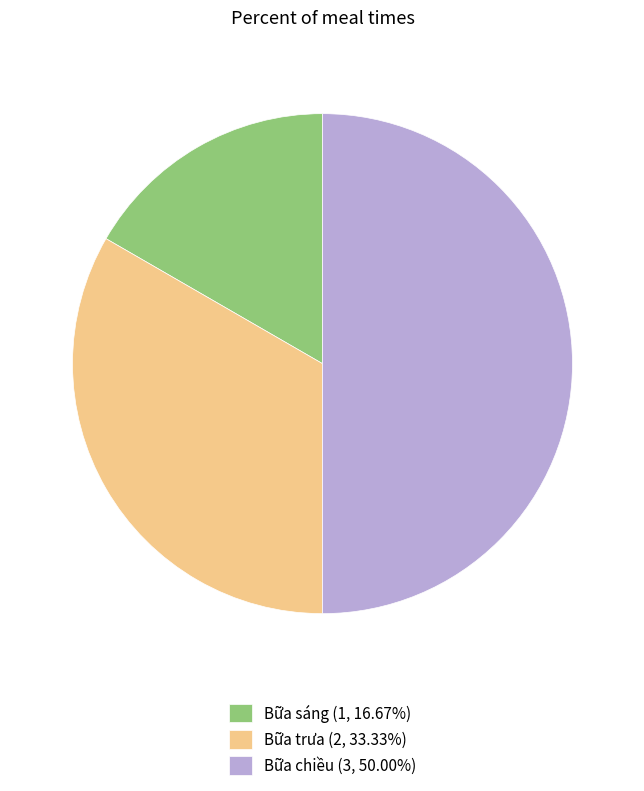

True or false: Bữa trưa accounts for 33% of the total.

True